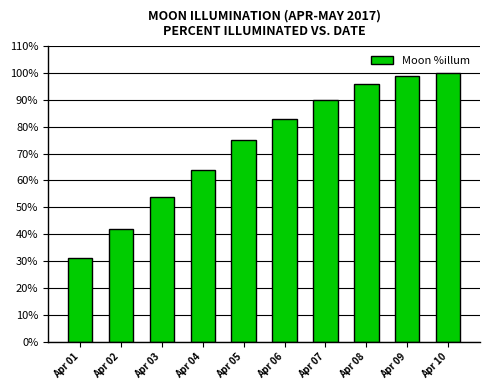

Reading left to right, list all the values displayed in this chart.

Apr 01=31	Apr 02=42	Apr 03=54	Apr 04=64	Apr 05=75	Apr 06=83	Apr 07=90	Apr 08=96	Apr 09=99	Apr 10=100